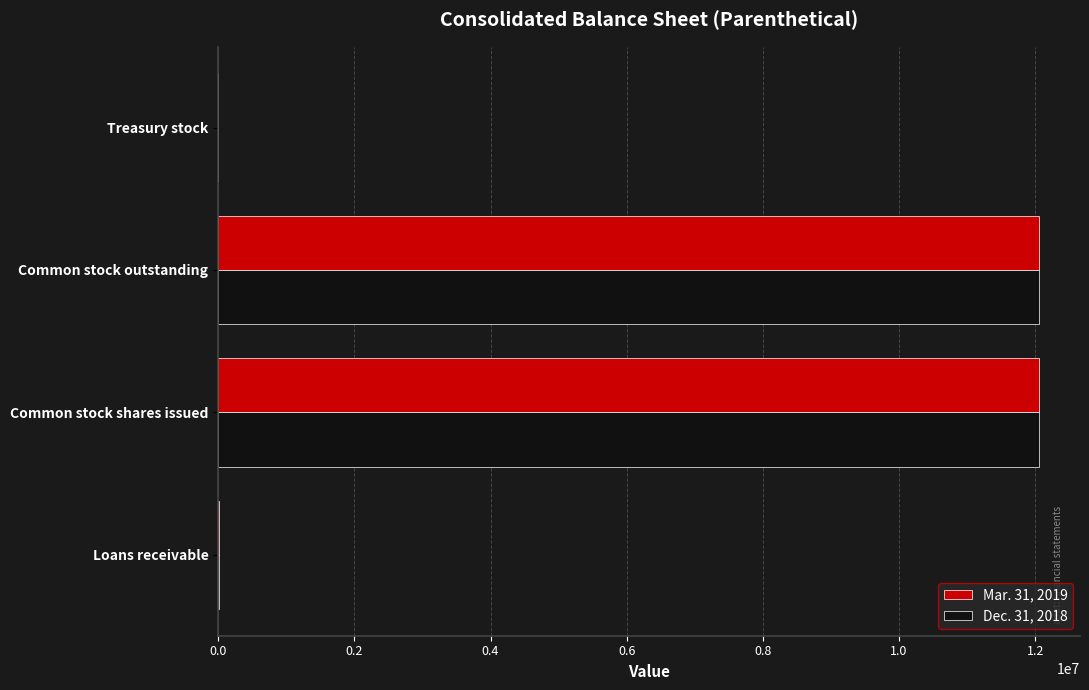

What is the maximum value for Dec. 31, 2018?

12054785